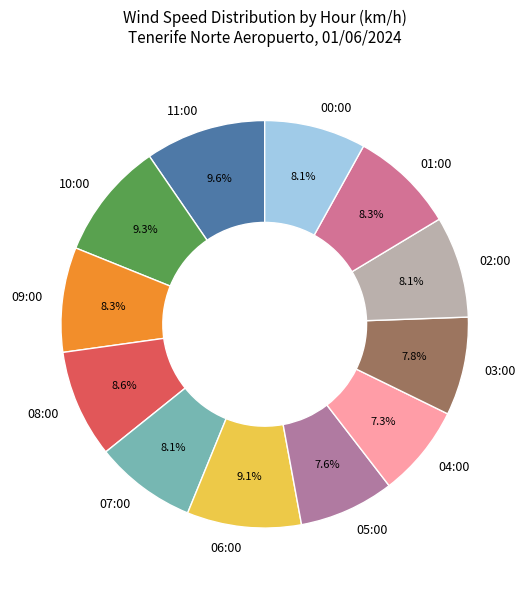

Between 11:00 and 06:00, which is larger?

11:00